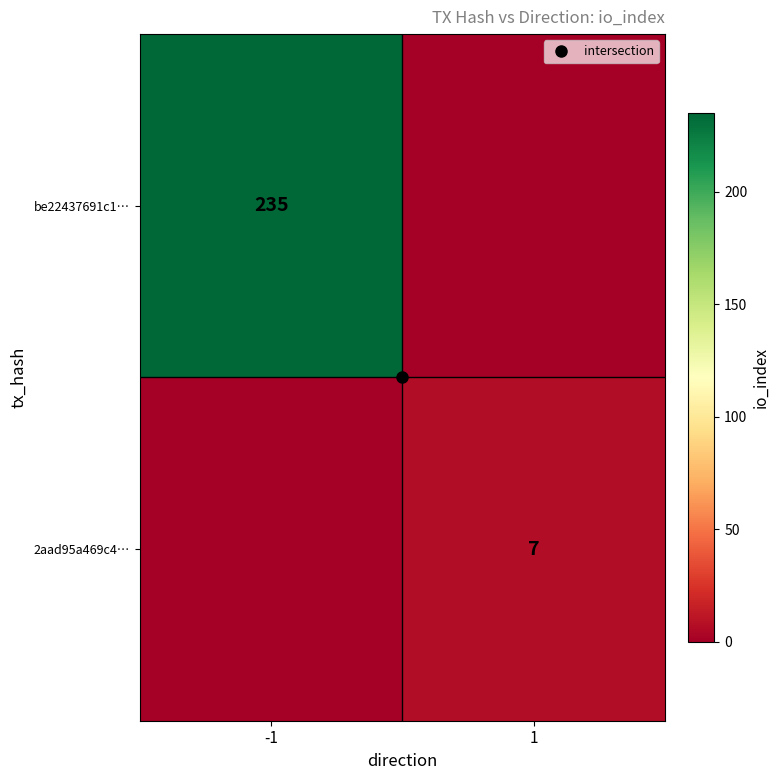

Which series has the largest total across all categories?

be22437691c1…